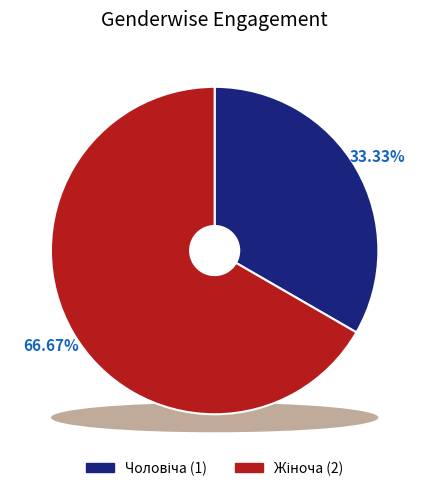

Does any single category account for the majority?

Yes